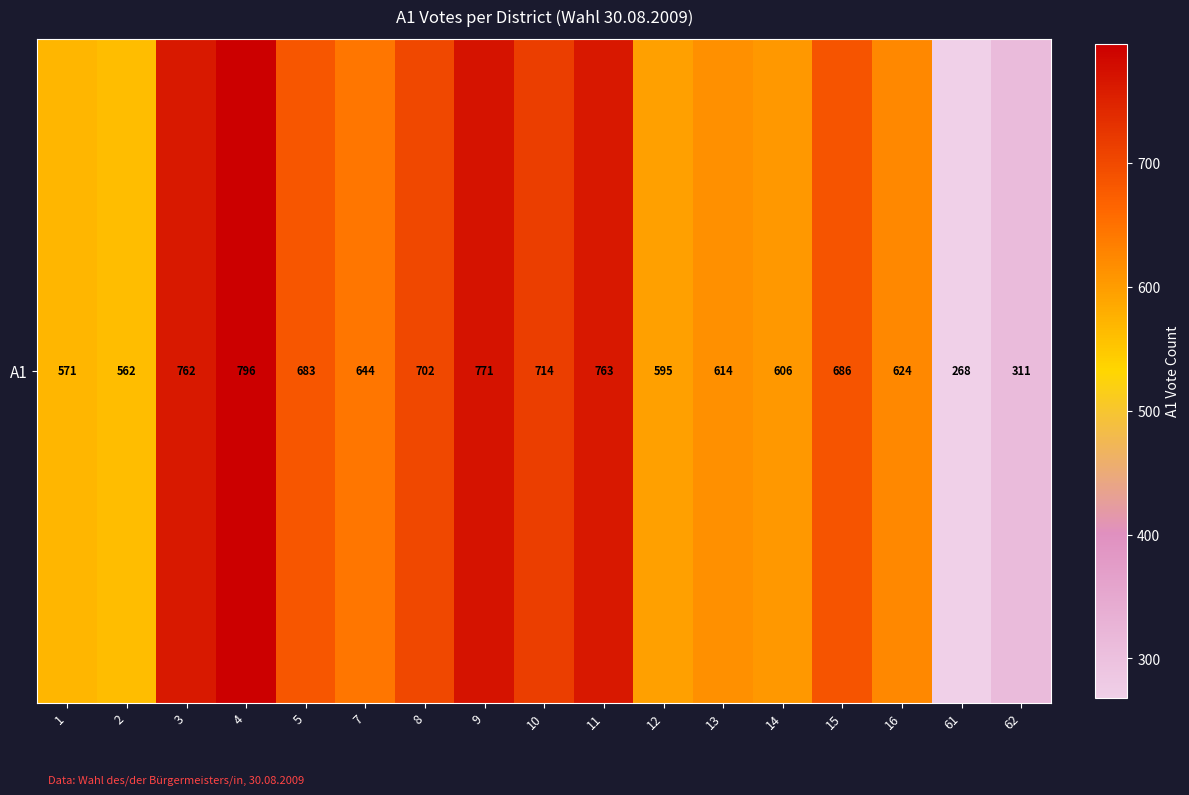

What is the maximum value shown in the chart?

796